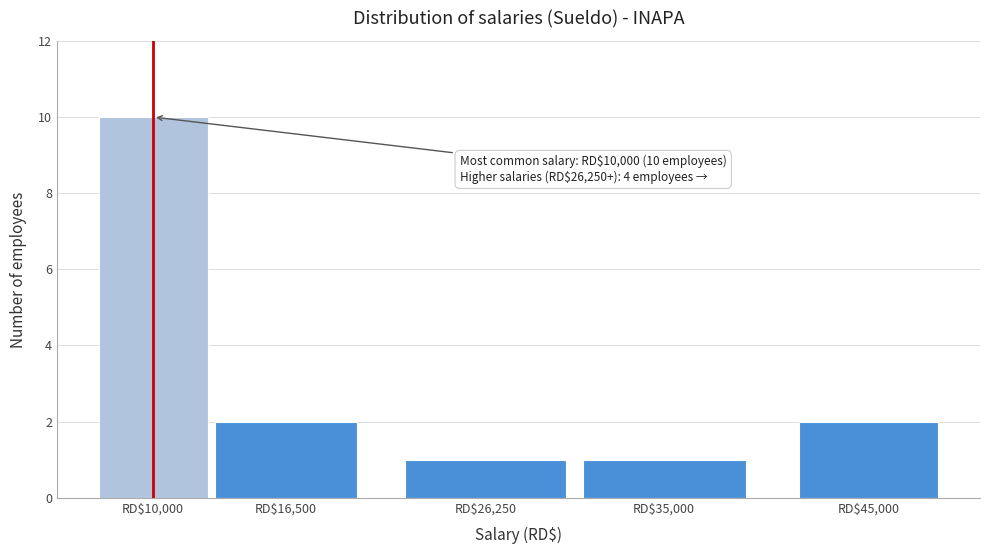

Reading left to right, what are all the values shown in this chart?

10	2	1	1	2